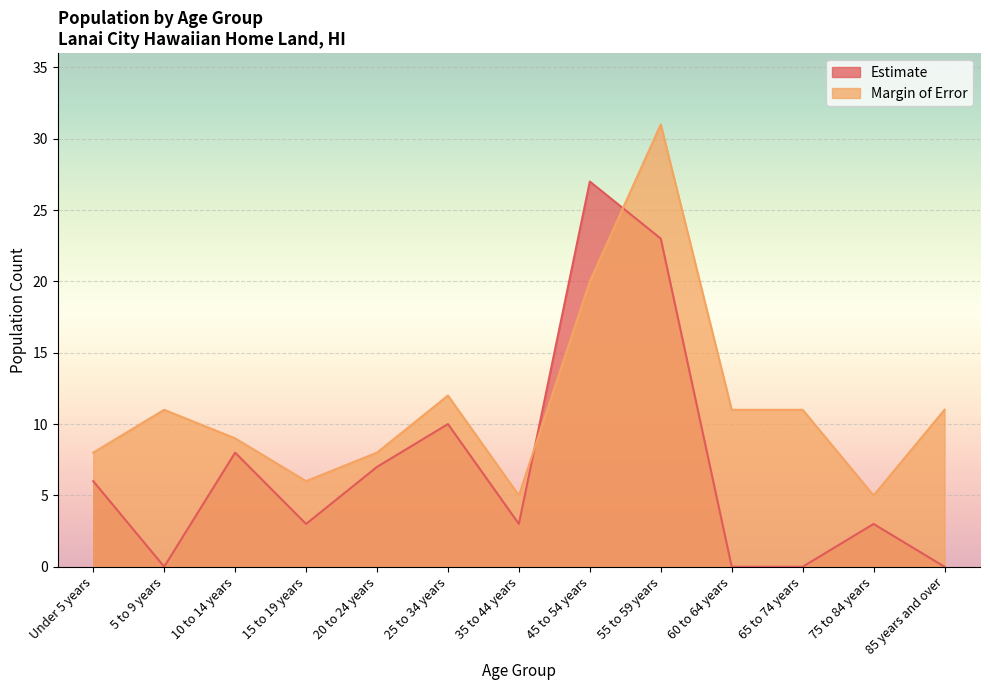

How many lines are shown in the chart?

2